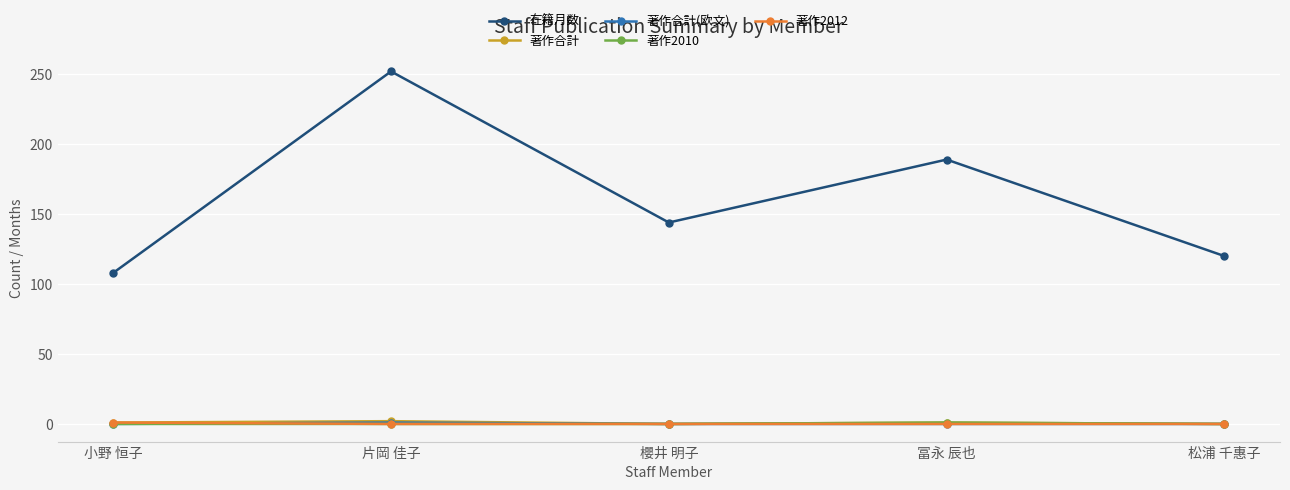

What is the highest value of the 著作合計(欧文) series?

1